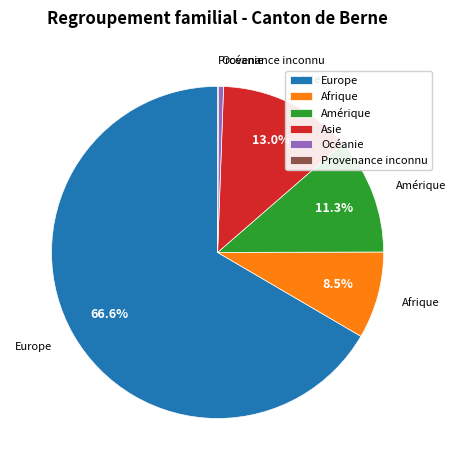

True or false: Océanie accounts for 9% of the total.

False